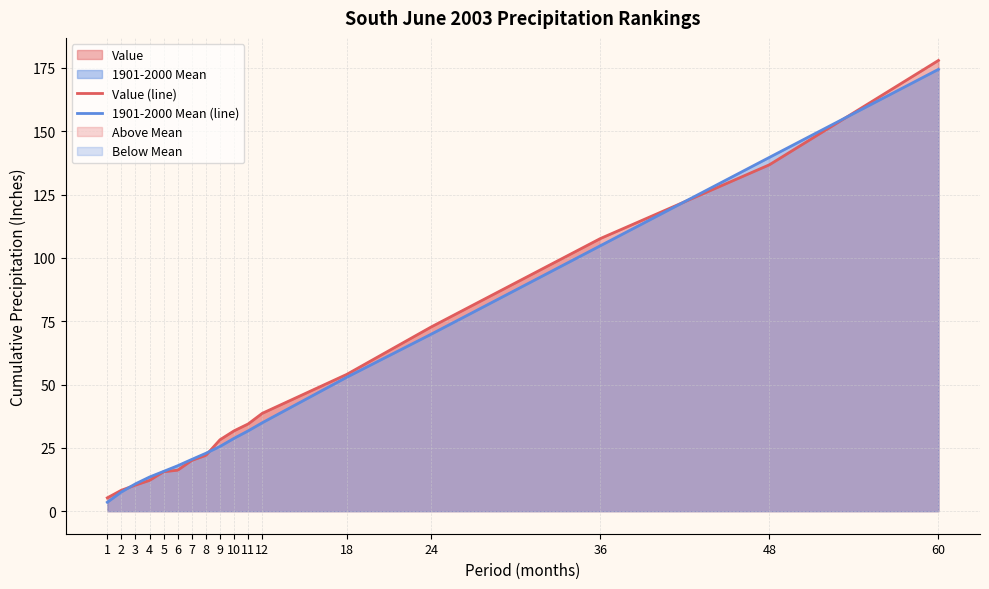

What is the difference between the second highest and minimum values in the 1901-2000 Mean (line) series?

136.2